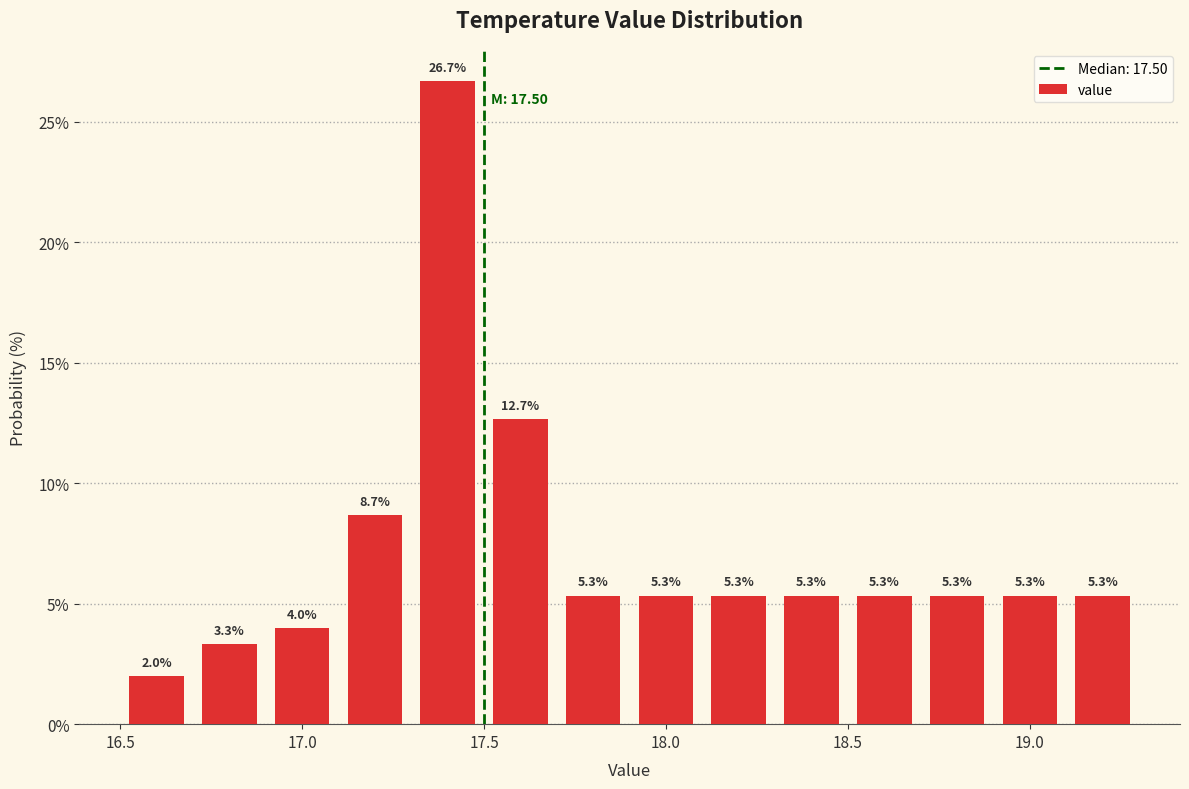

Reading left to right, list every bar in this chart as the range it spans on the x-axis followed by its height.

16.5 to 16.7: 2.0
16.7 to 16.9: 3.3
16.9 to 17.1: 4.0
17.1 to 17.3: 8.7
17.3 to 17.5: 26.7
17.5 to 17.7: 12.7
17.7 to 17.9: 5.3
17.9 to 18.1: 5.3
18.1 to 18.3: 5.3
18.3 to 18.5: 5.3
18.5 to 18.7: 5.3
18.7 to 18.9: 5.3
18.9 to 19.1: 5.3
19.1 to 19.3: 5.3